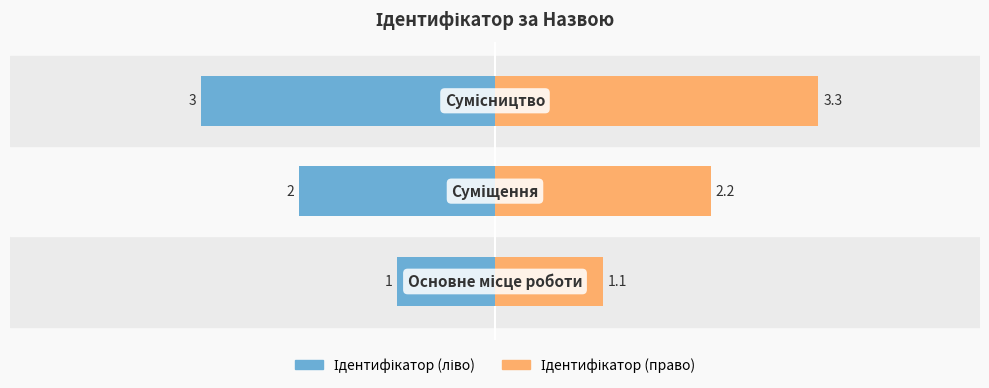

Between −4 and −2, which series saw the biggest shift?

Ідентифікатор (право)